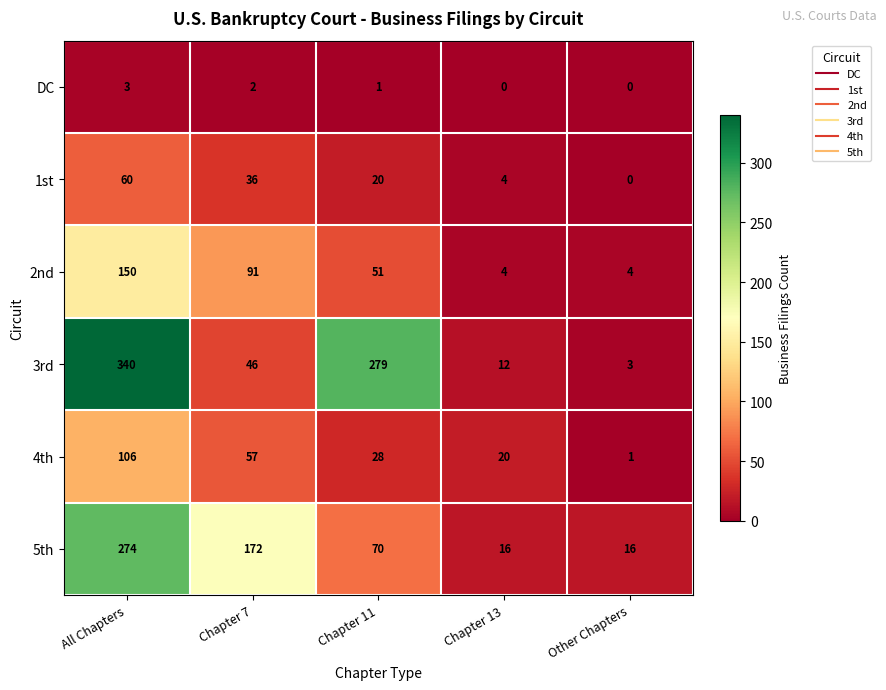

How many values in 1st are above zero?

4